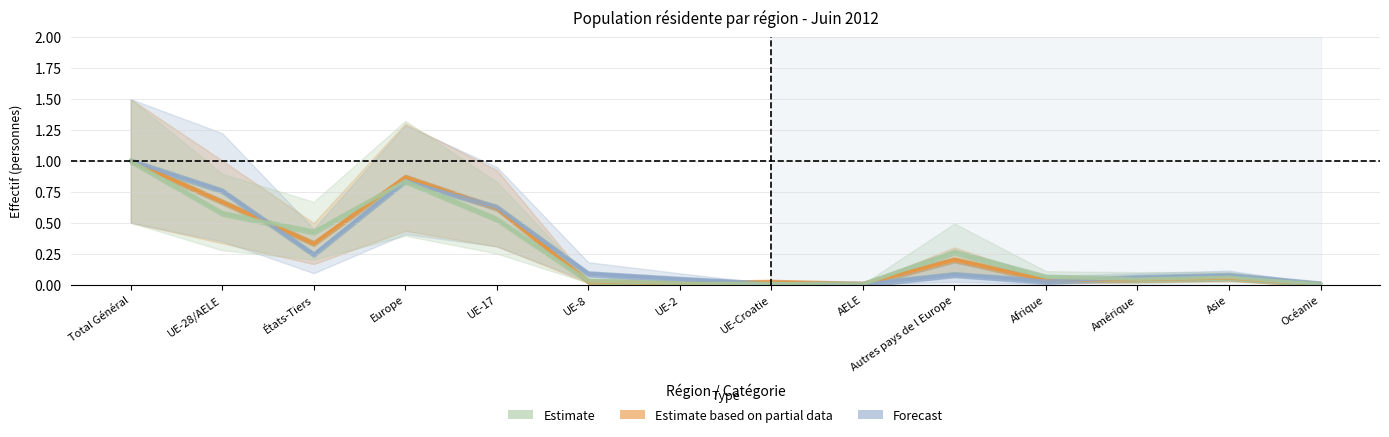

What are all the series names shown in the legend?

Estimate based on partial data, Forecast, Estimate